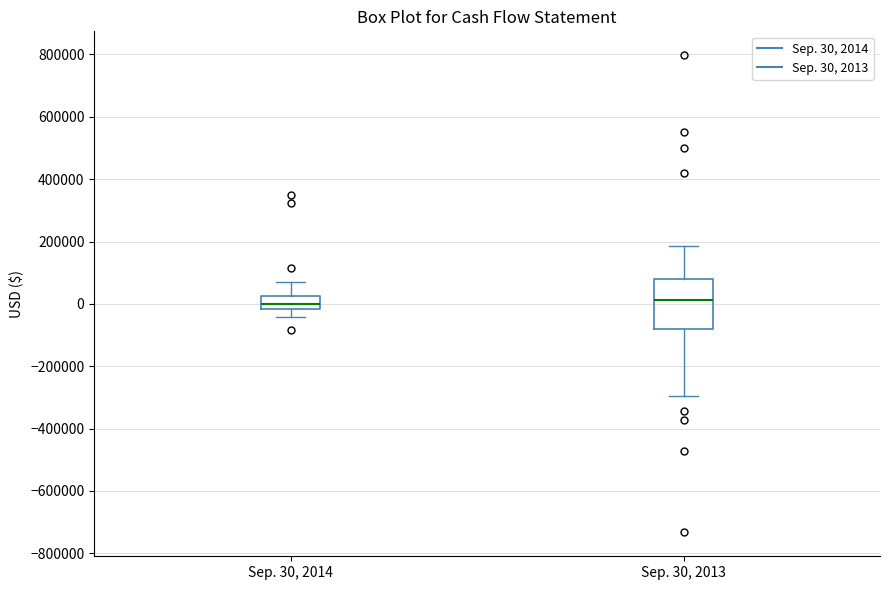

Where is the upper edge of the box for Sep. 30, 2013 on the y-axis? The values are not printed on the chart, so give them approximately, as read against the axis.

80000